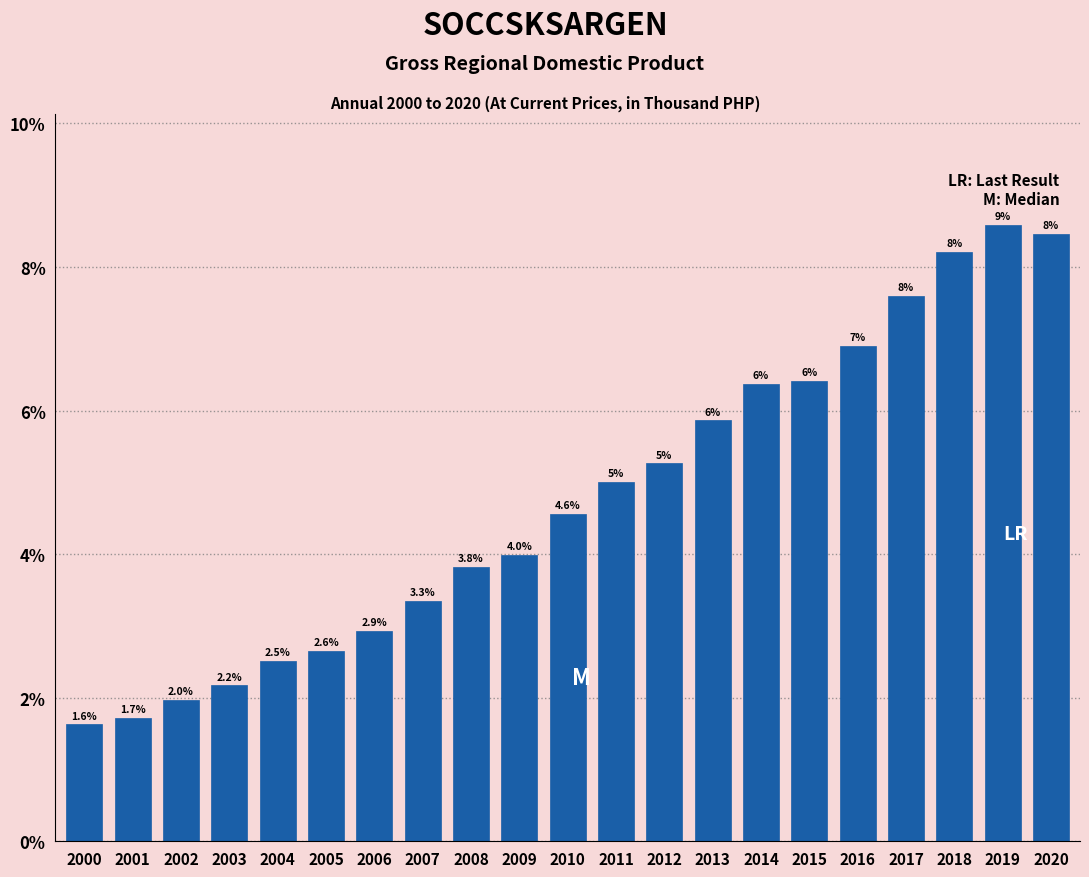

Where is the data nearest to the value 5?

2011